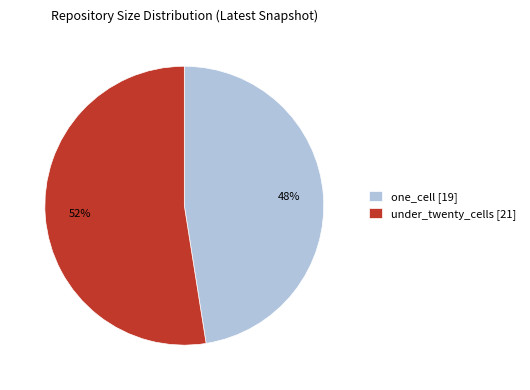

How many slices are in this pie chart?

2